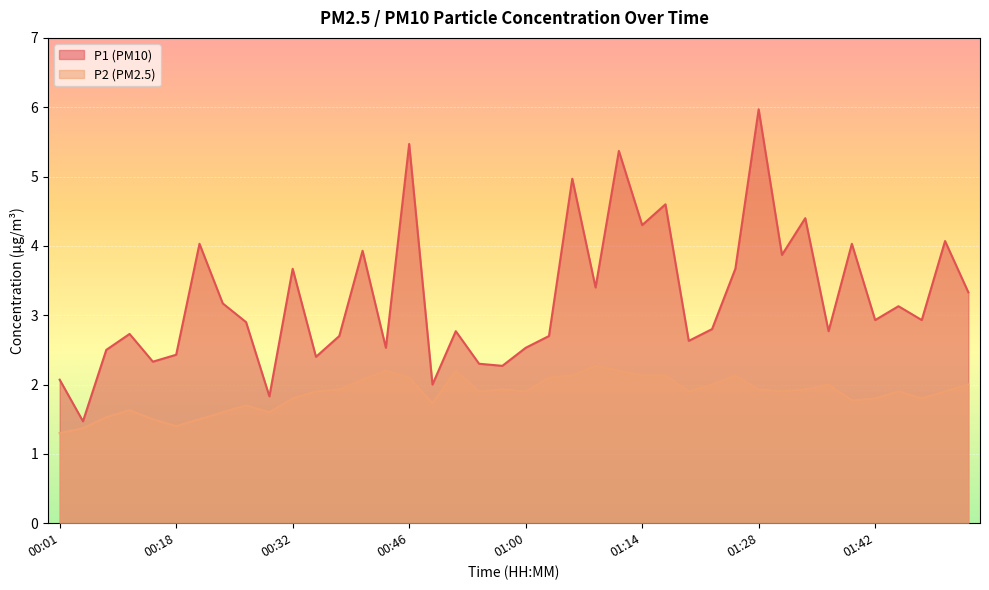

What is the average value of the P2 series?

1.9